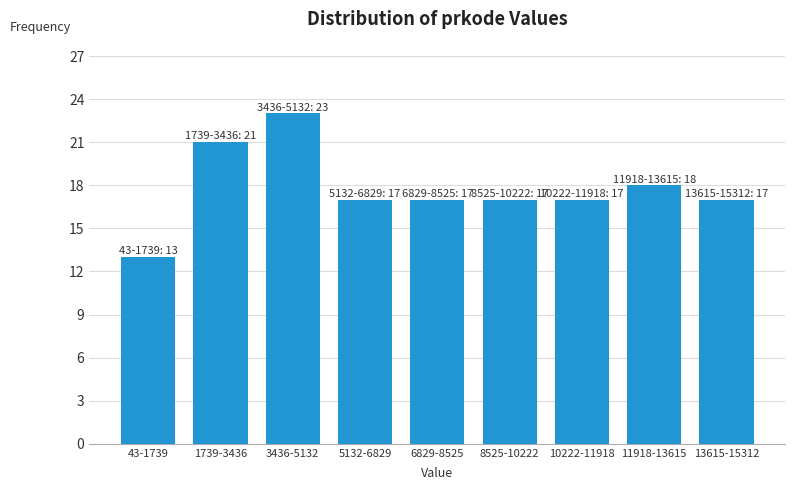

Reading right to left, what are all the values shown in this chart?

17	18	17	17	17	17	23	21	13